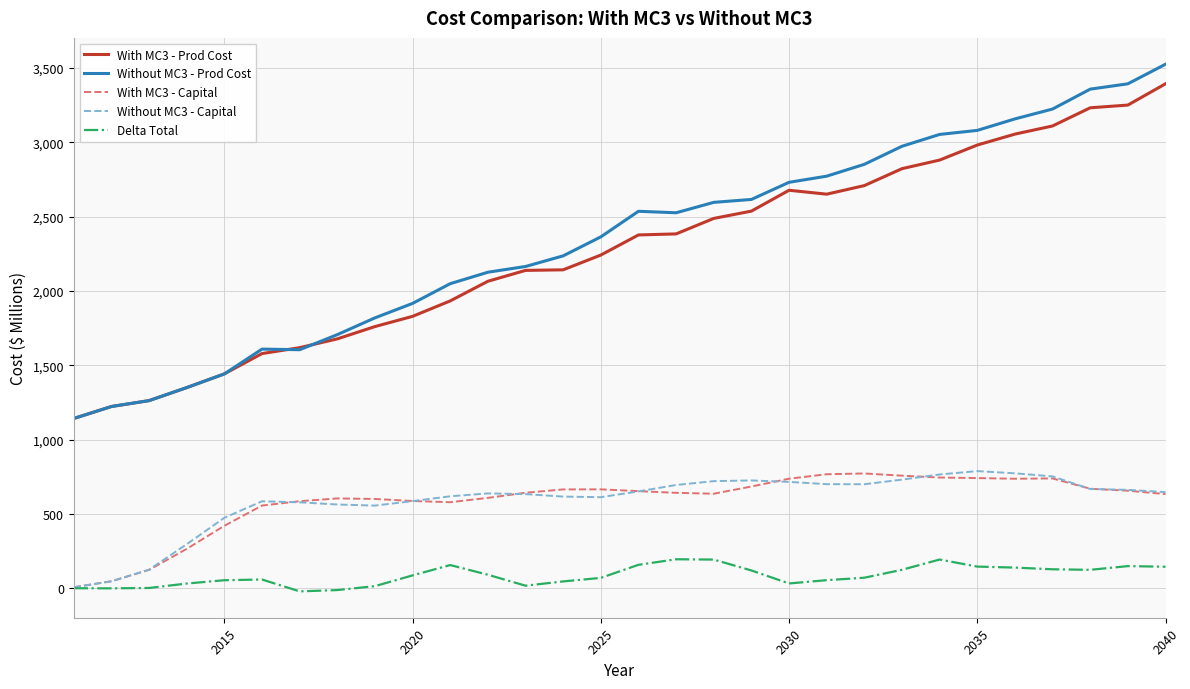

Is this an area chart (filled region under the line)?

No